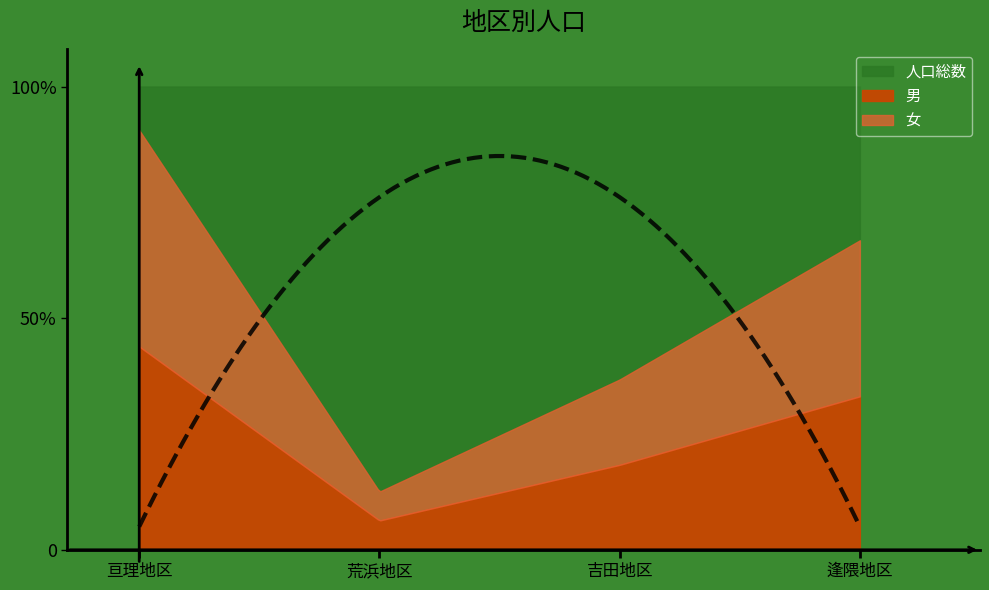

True or false: 人口総数 and 男 intersect in this chart.

False